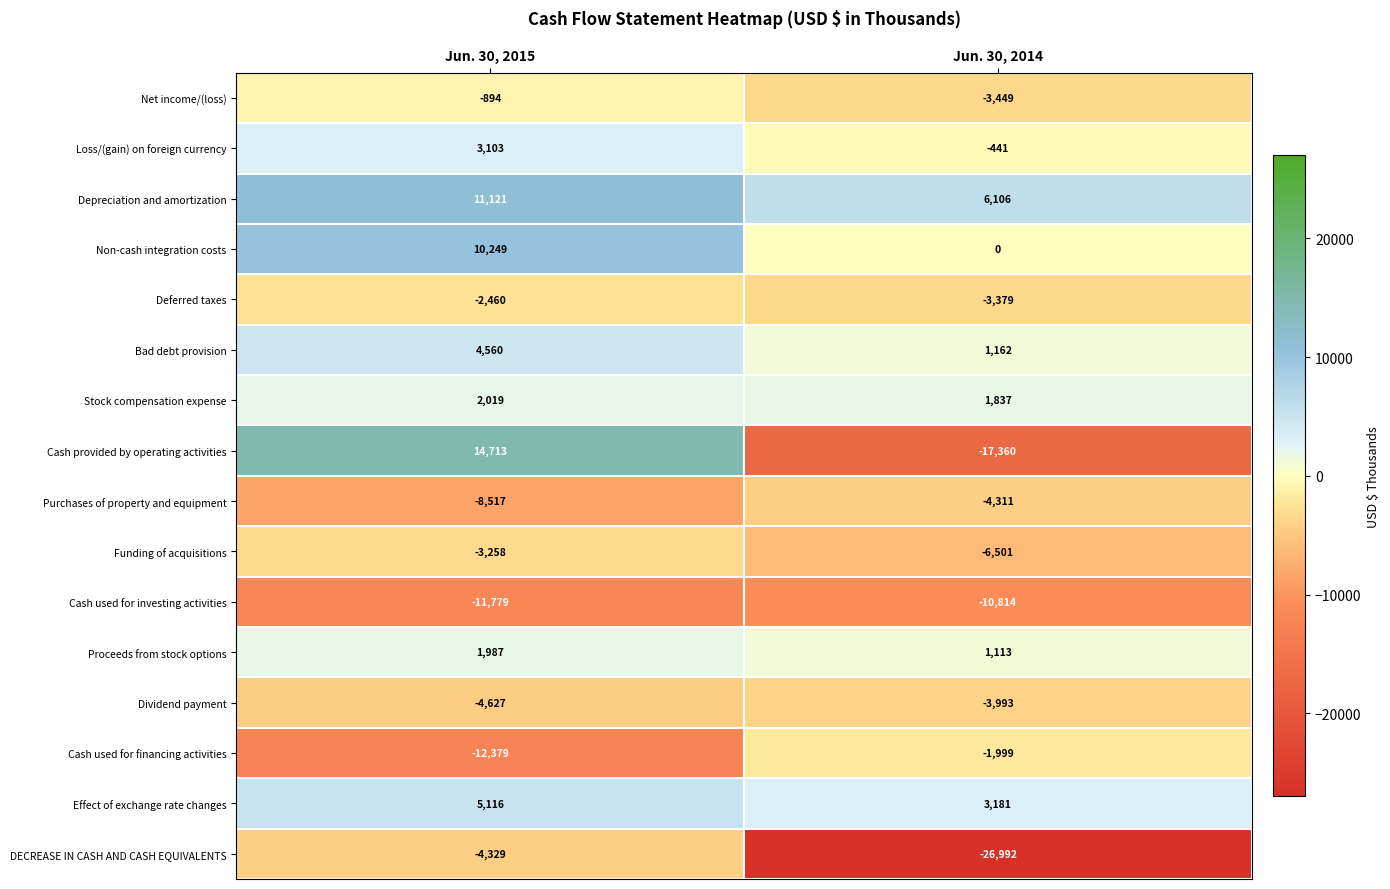

How many data points in Non-cash integration costs are less than 10249?

1